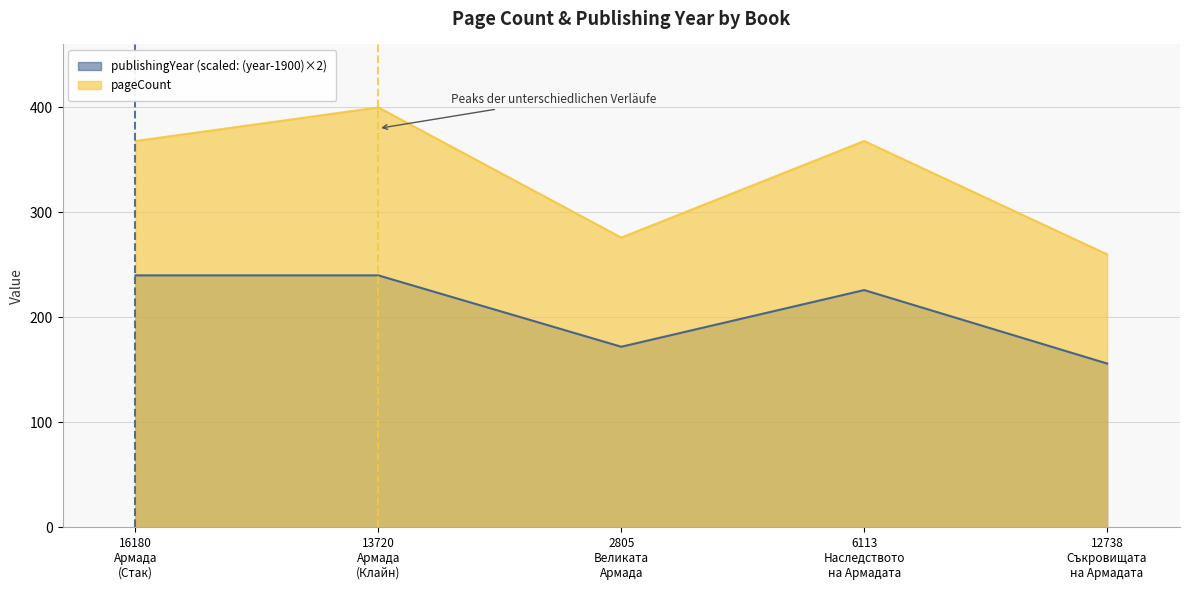

Where is publishingYear nearest to the value 198?

2805
Великата
Армада